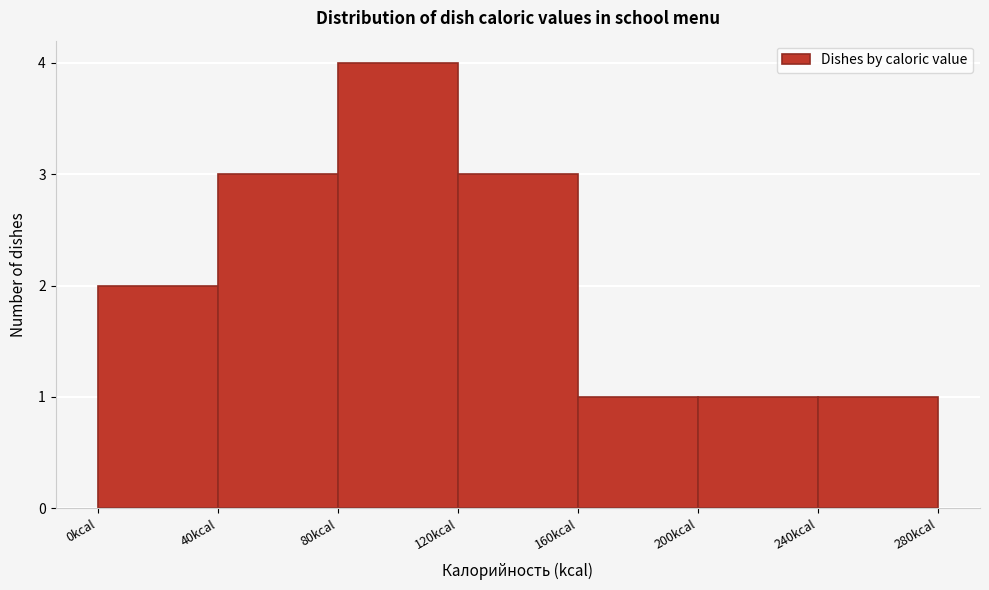

Which range on the x-axis has the tallest bar?

80 to 120